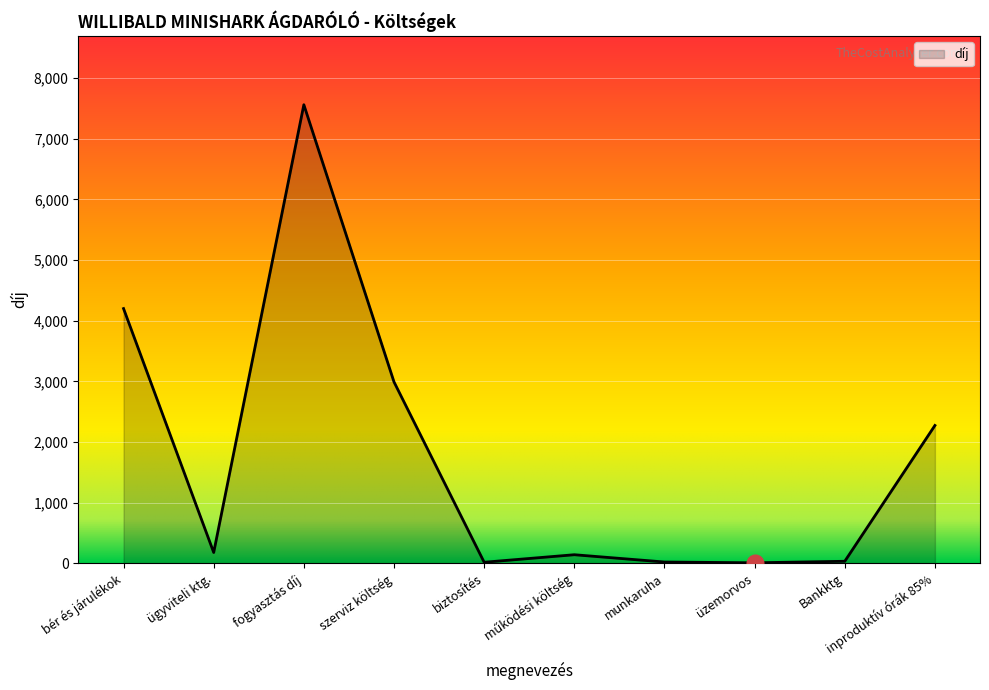

At which category does the data reach its first local valley?

ügyviteli ktg.